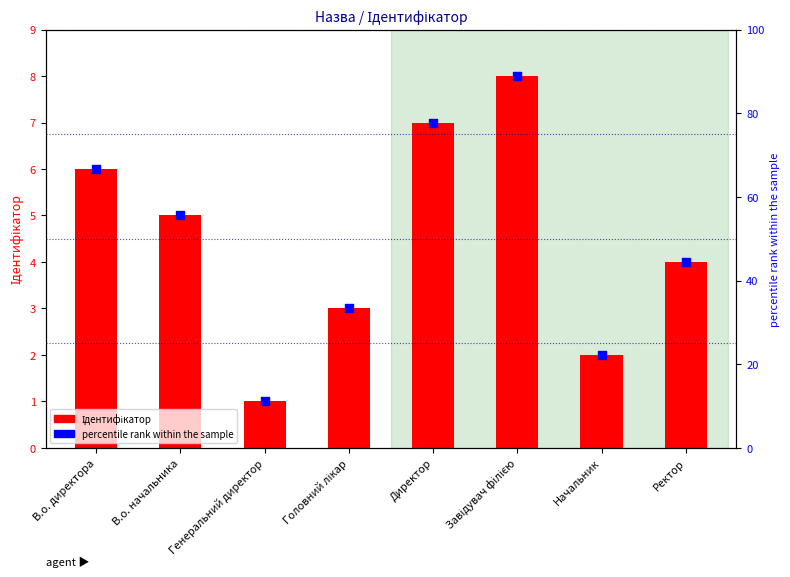

Which series reaches the maximum Y coordinate?

percentile rank within the sample